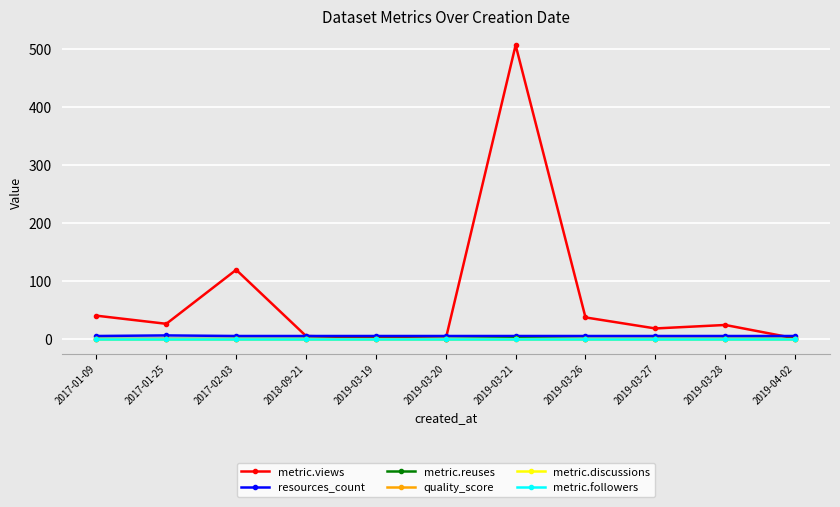

Which series changed the most between 2019-03-20 and 2019-03-21?

metric.views